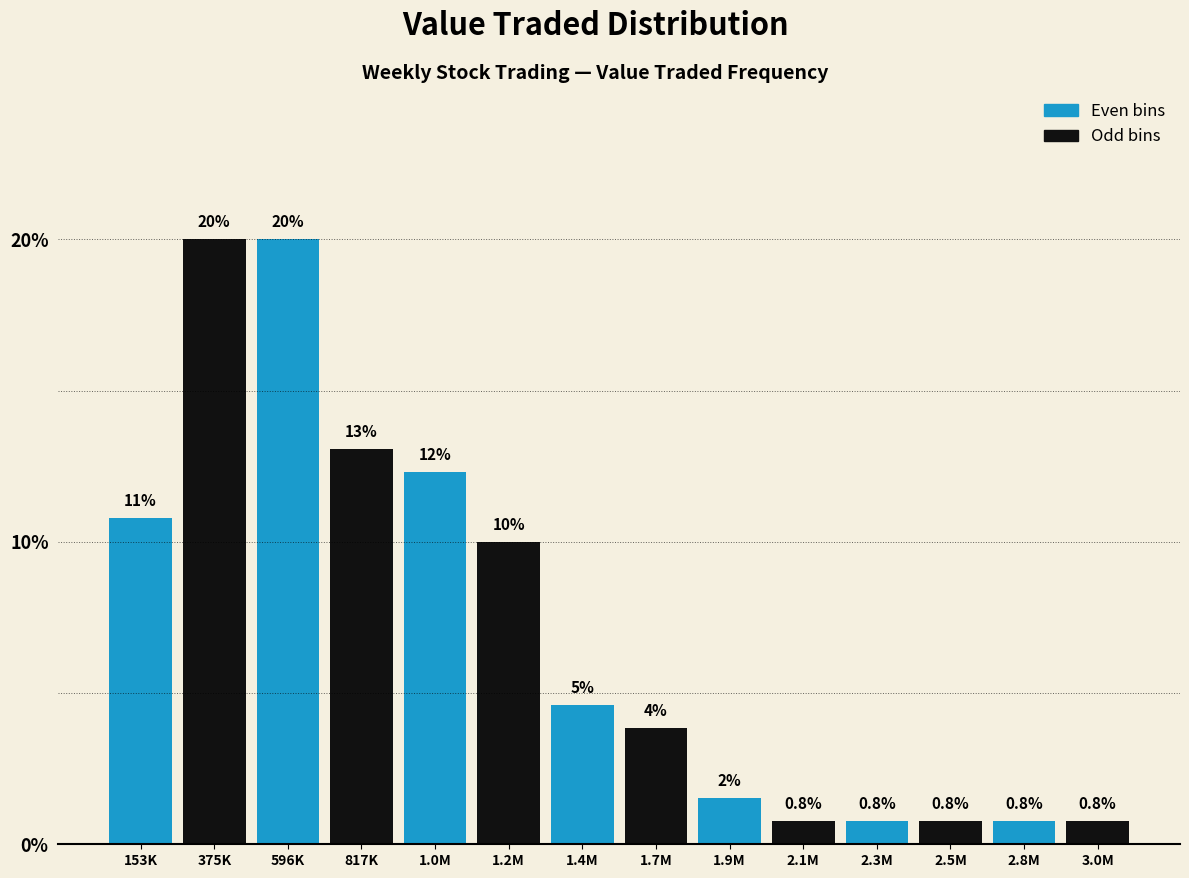

What is the maximum value shown in the chart?

20.0